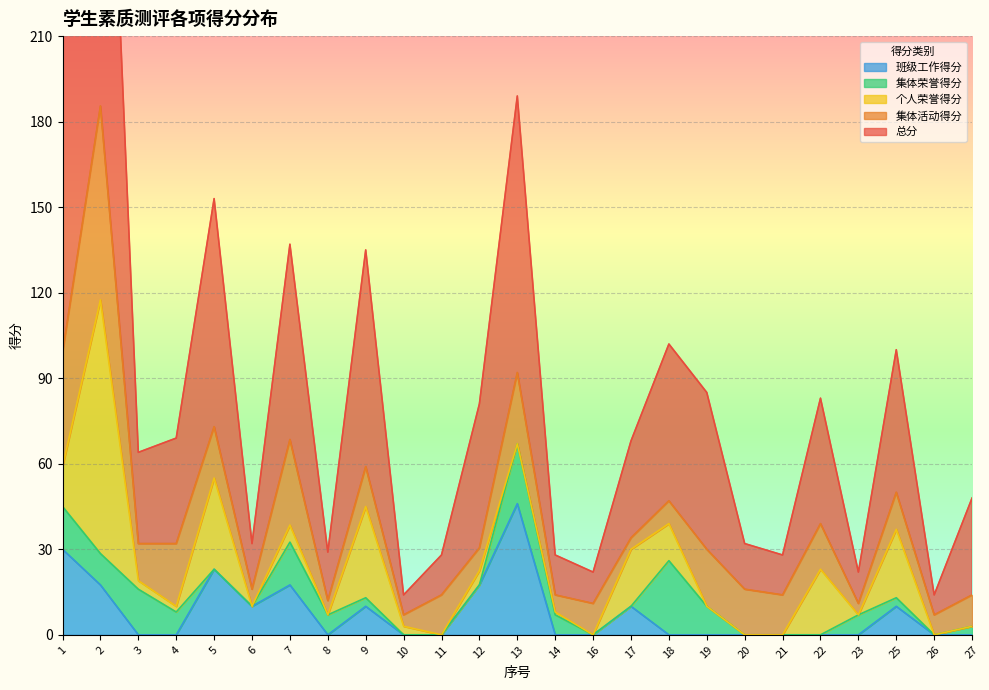

List the series in order of their peak value, lowest first.

集体荣誉得分, 班级工作得分, 集体活动得分, 个人荣誉得分, 总分